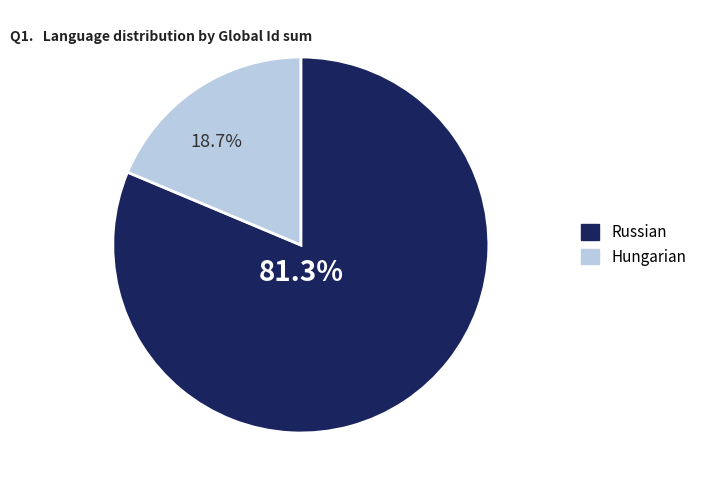

Does any single category account for the majority?

Yes